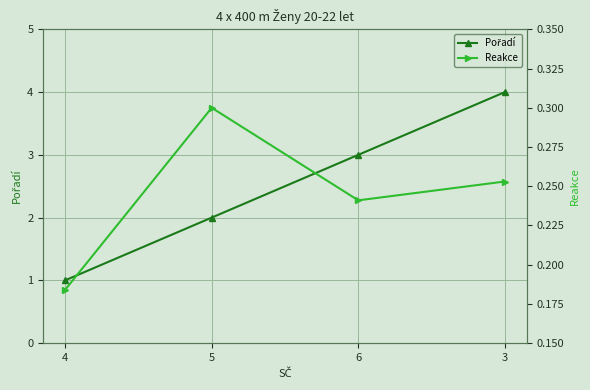

Is the value of Reakce at 6 greater than the value of Pořadí at 6?

No